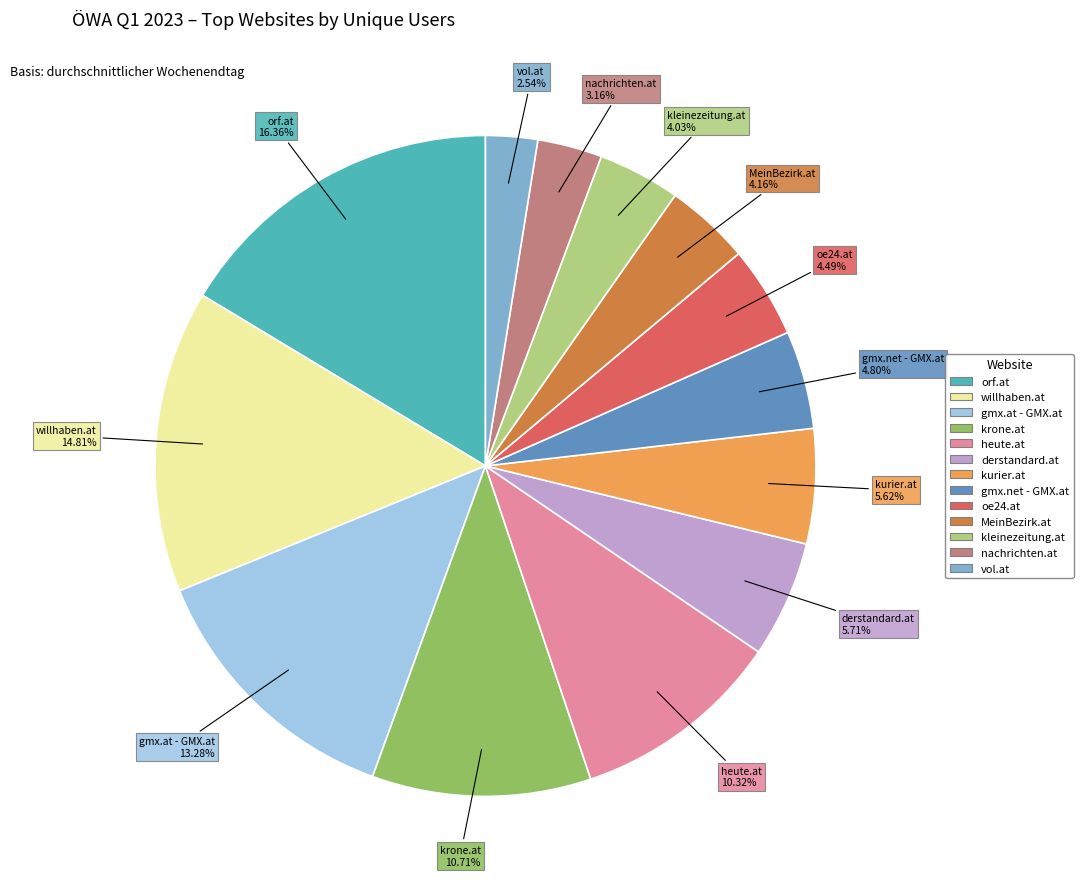

Does any single category account for the majority?

No